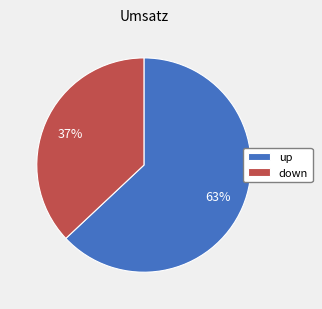

Does down account for over 50% of the chart?

No